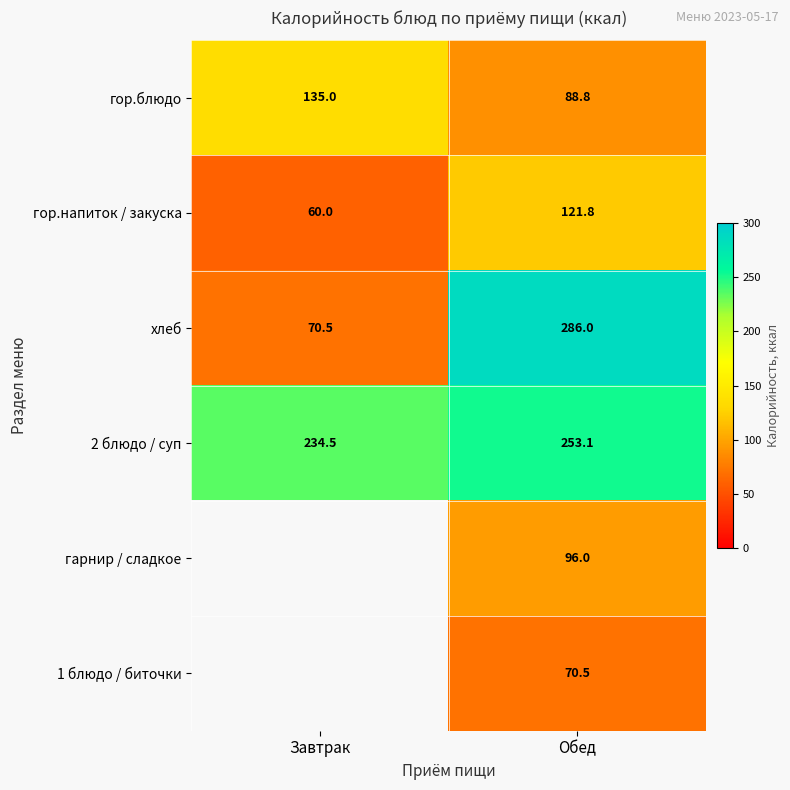

Is the value of гор.блюдо at Обед greater than the value of хлеб at Обед?

No